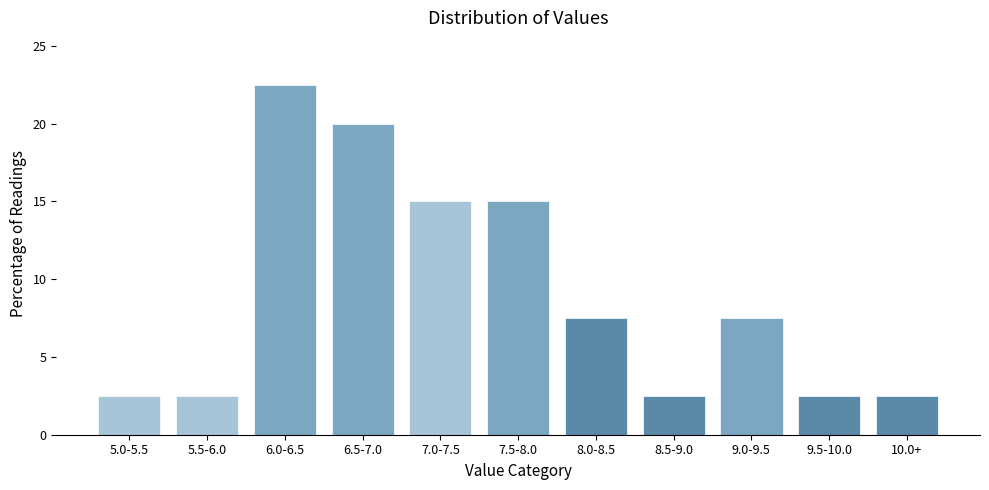

Reading left to right, list all the values displayed in this chart.

5.0-5.5=2.5	5.5-6.0=2.5	6.0-6.5=22.5	6.5-7.0=20.0	7.0-7.5=15.0	7.5-8.0=15.0	8.0-8.5=7.5	8.5-9.0=2.5	9.0-9.5=7.5	9.5-10.0=2.5	10.0+=2.5